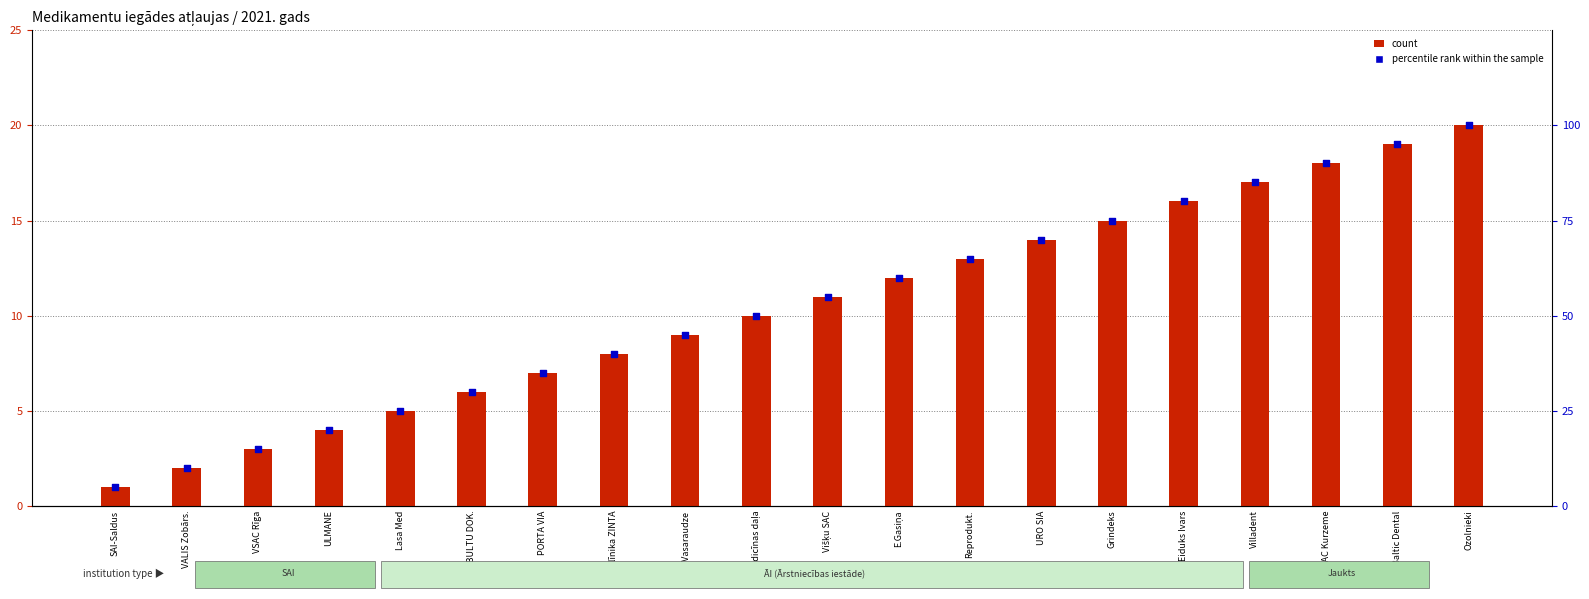

What are all the series names shown in the legend?

count, percentile rank within the sample